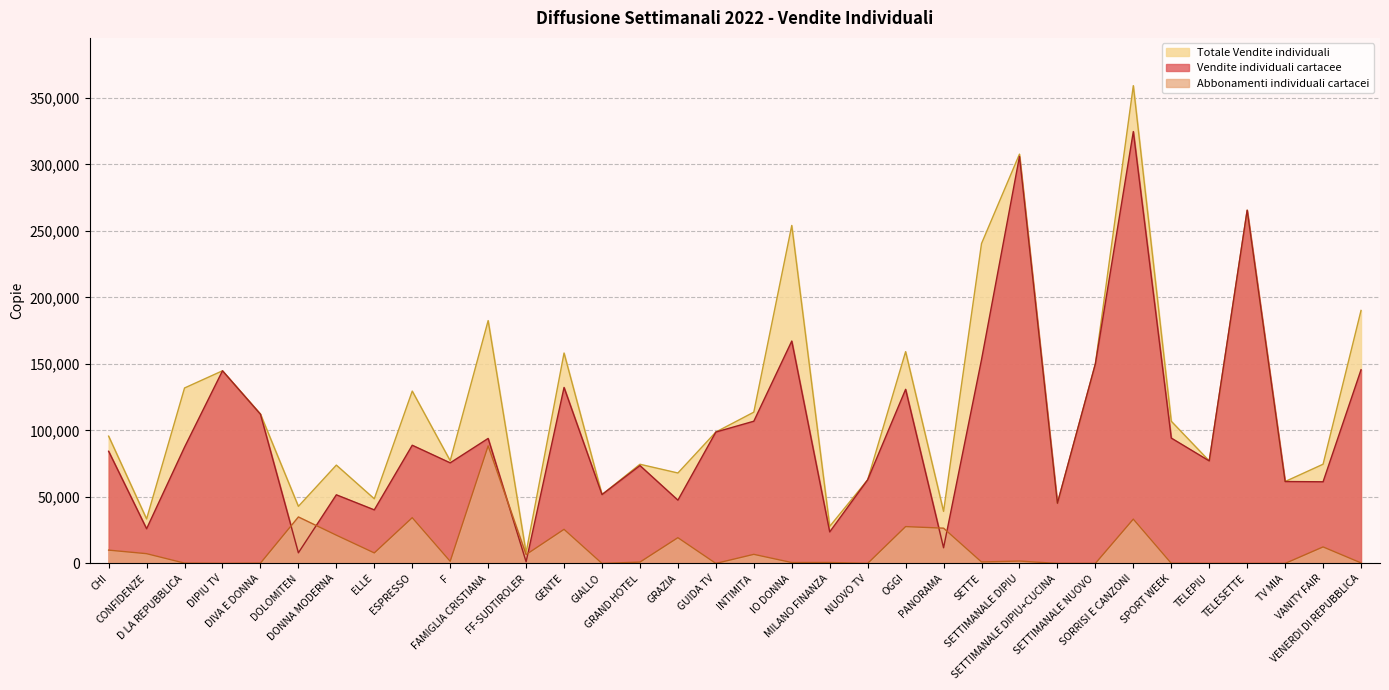

Between D LA REPUBBLICA and GENTE, which is larger?

GENTE